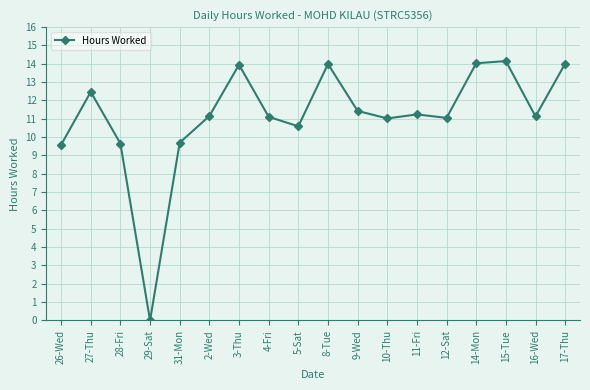

What is the average value?

11.1